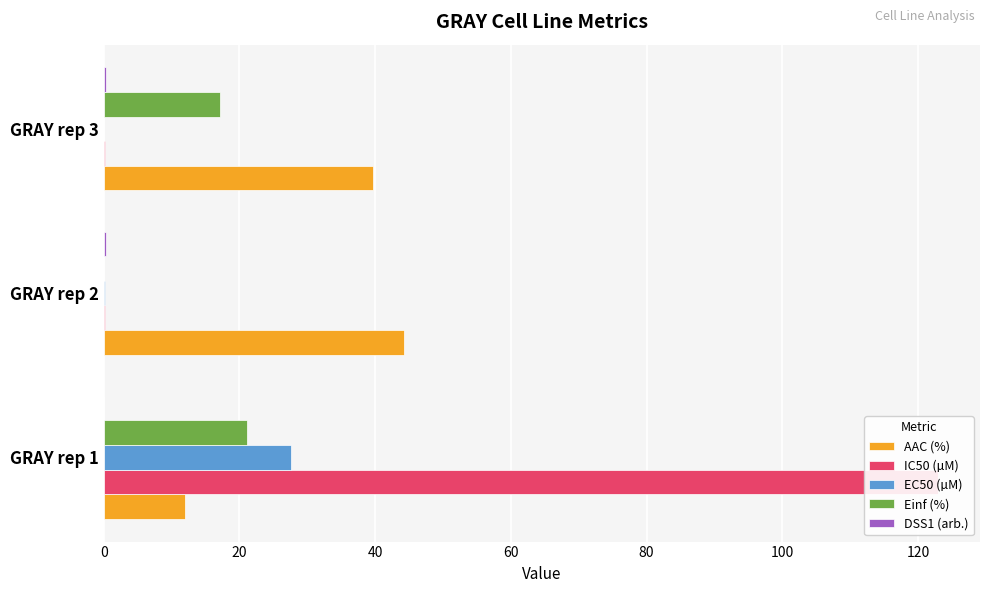

How many distinct data groups are displayed?

5